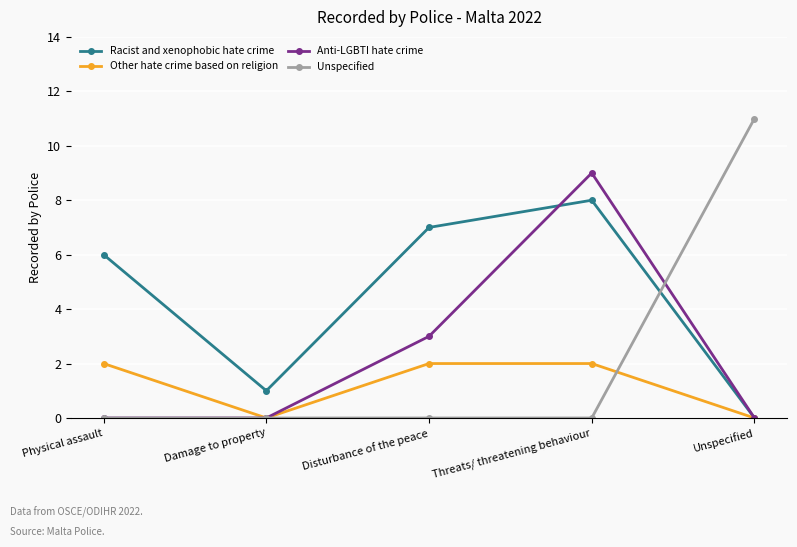

What are all the series names shown in the legend?

Racist and xenophobic hate crime, Other hate crime based on religion, Anti-LGBTI hate crime, Unspecified